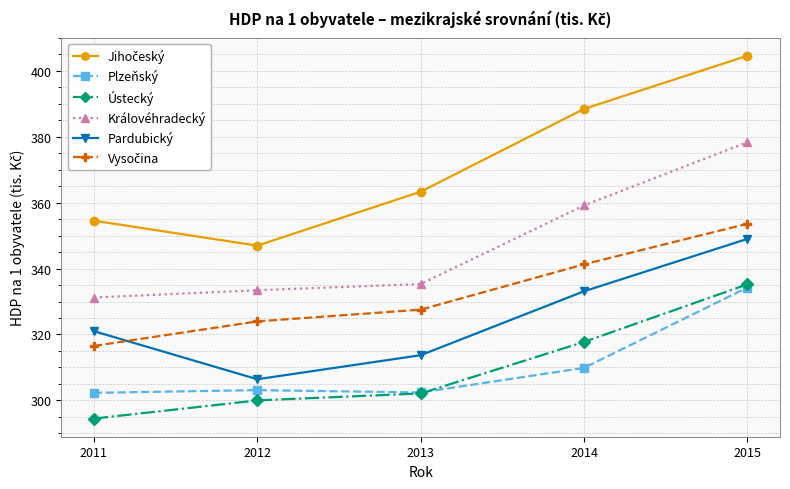

True or false: Plzeňský and Pardubický cross at least once.

False